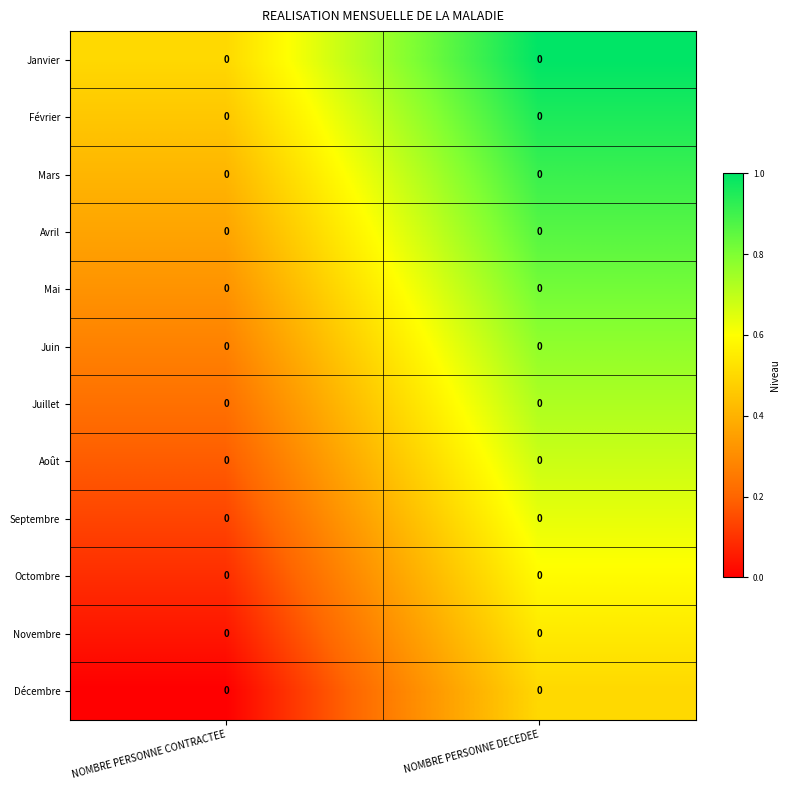

The Novembre series shows 0.0 at NOMBRE PERSONNE CONTRACTEE. True or false?

True